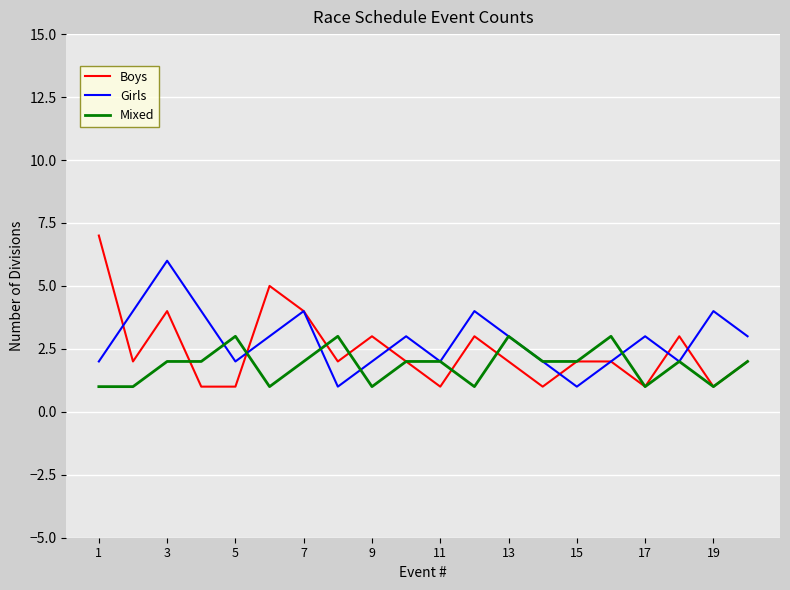

True or false: Boys has more than 1 interior local peaks.

True